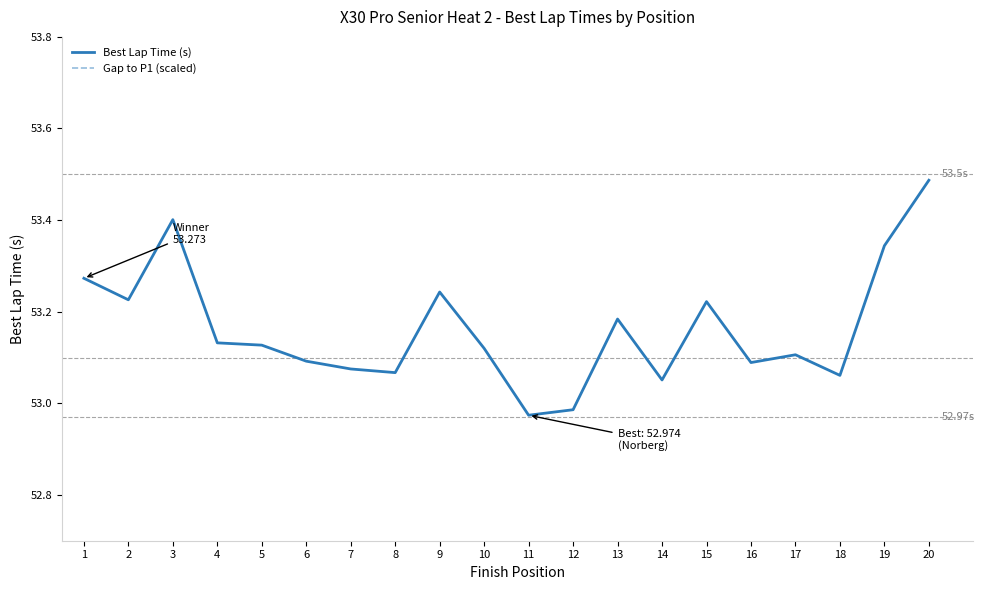

What are all the series names shown in the legend?

Best Lap Time (s), Gap to P1 (scaled)